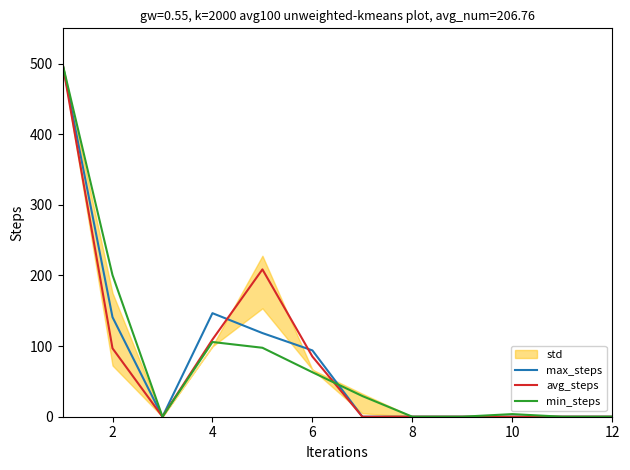

In min_steps, how many points are lower than both neighbors (excluding endpoints)?

1